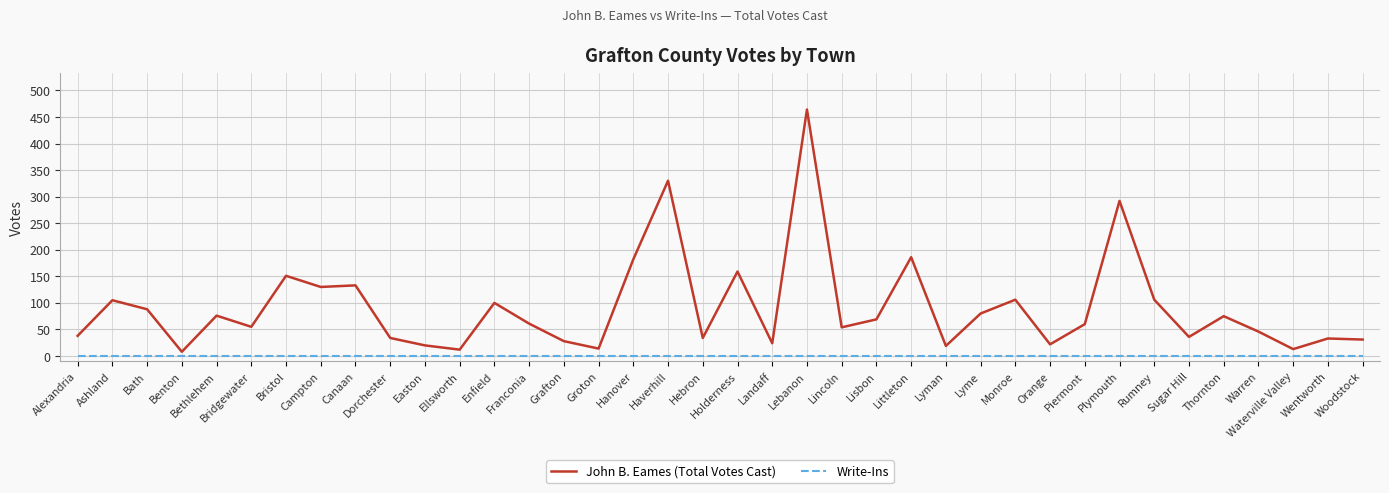

True or false: Write-Ins has a value of 0 at Bristol.

True